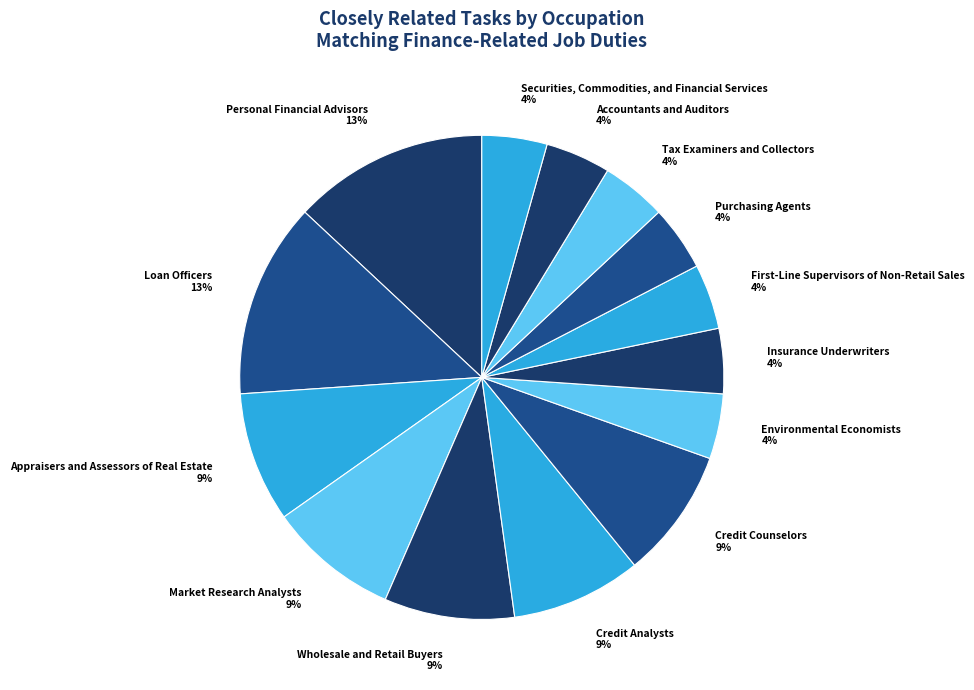

Count the number of slices in the pie.

14